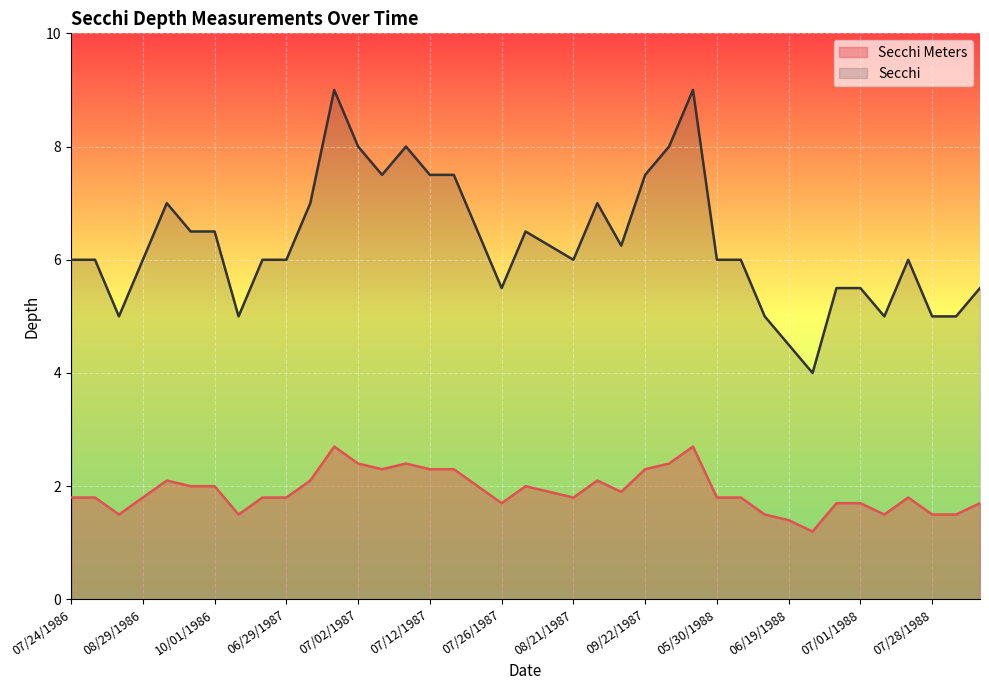

Between 06/27/1988 and 08/12/1988, which series saw the biggest shift?

Secchi Meters